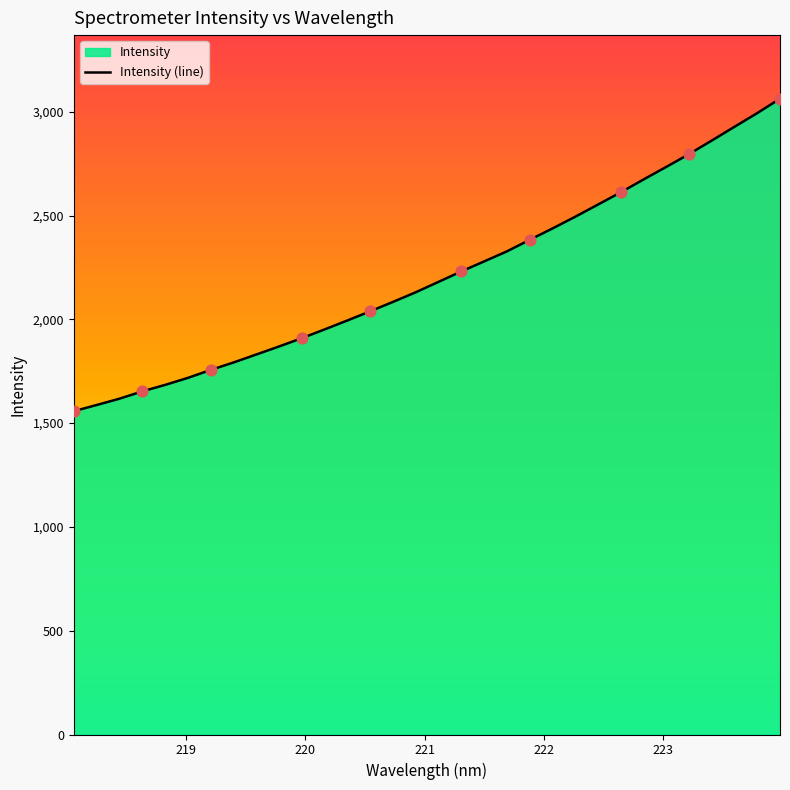

What is the difference between the maximum and minimum values?

1505.5